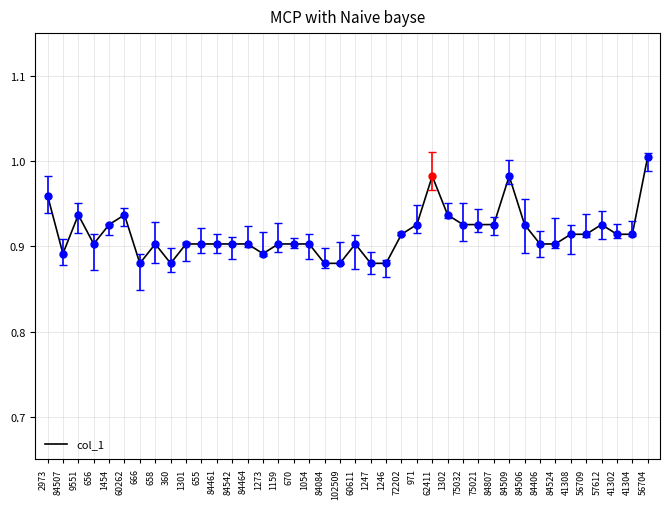

Which has a higher value, 1159 or 84507?

1159